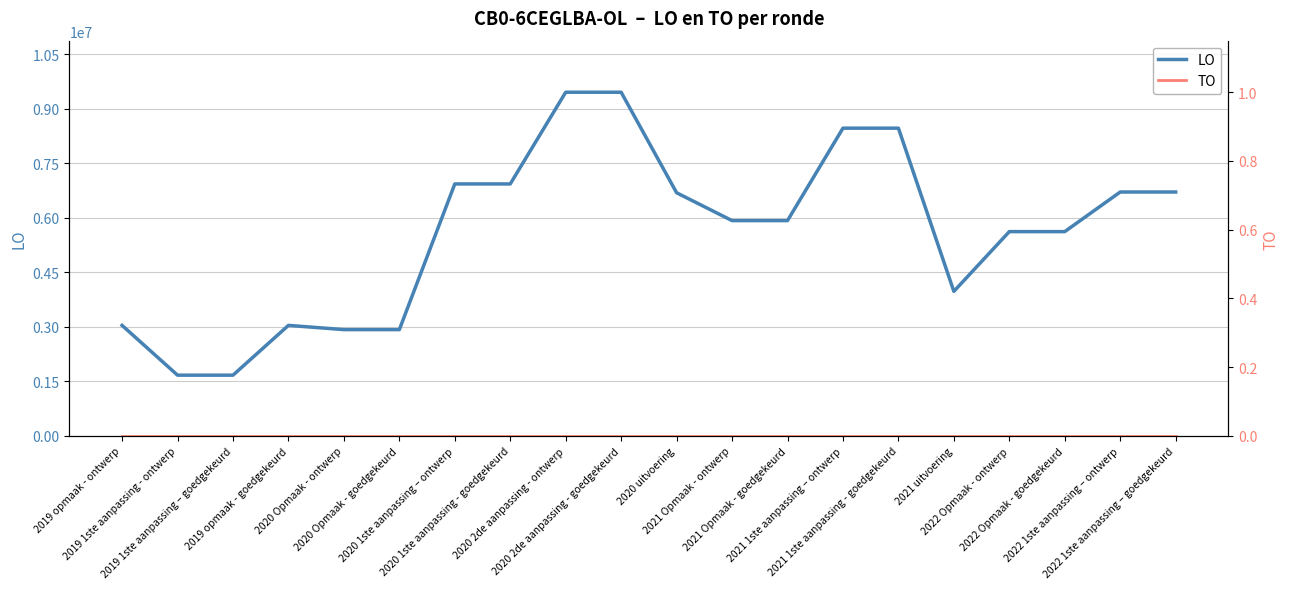

What are all the series names shown in the legend?

LO, TO